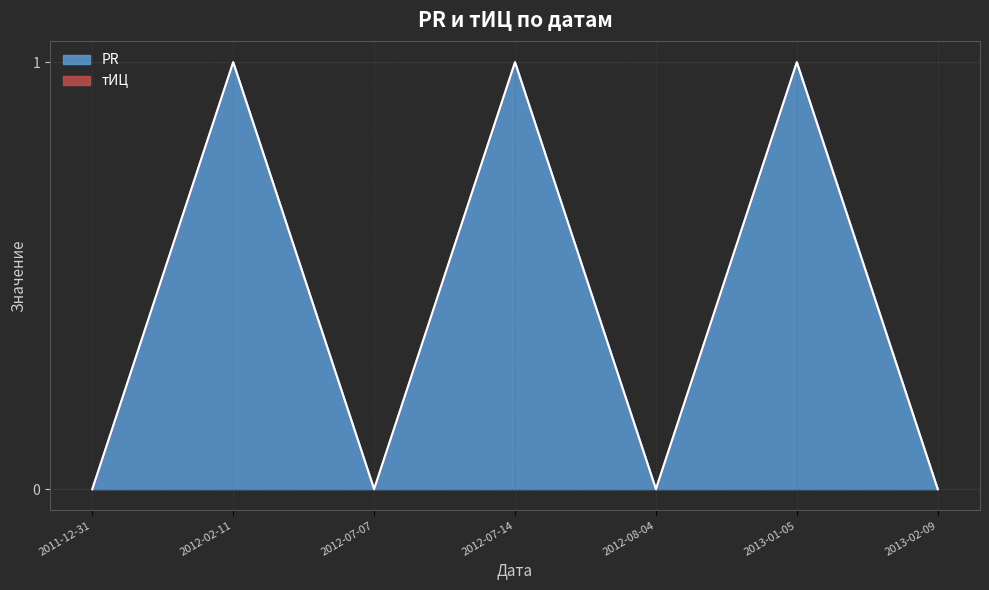

At which category does the data reach its first local valley?

2012-07-07